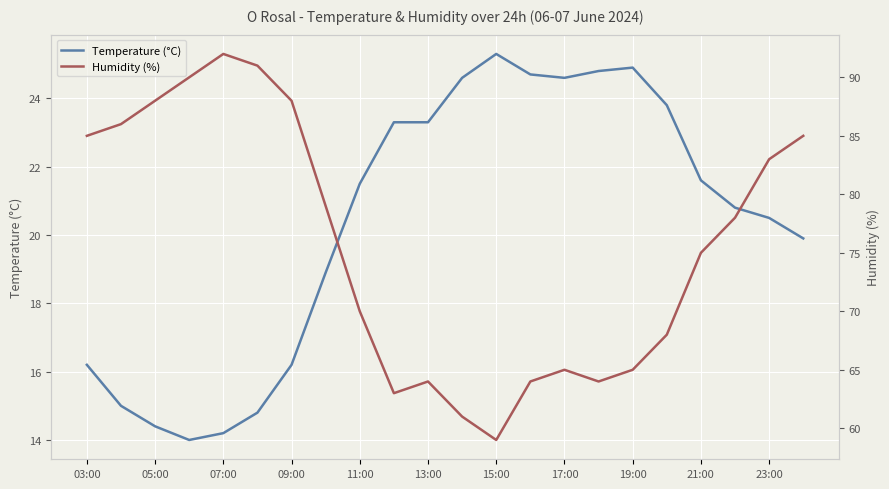

True or false: Temperature (°C) has a value of 33.8 at 15:00.

False